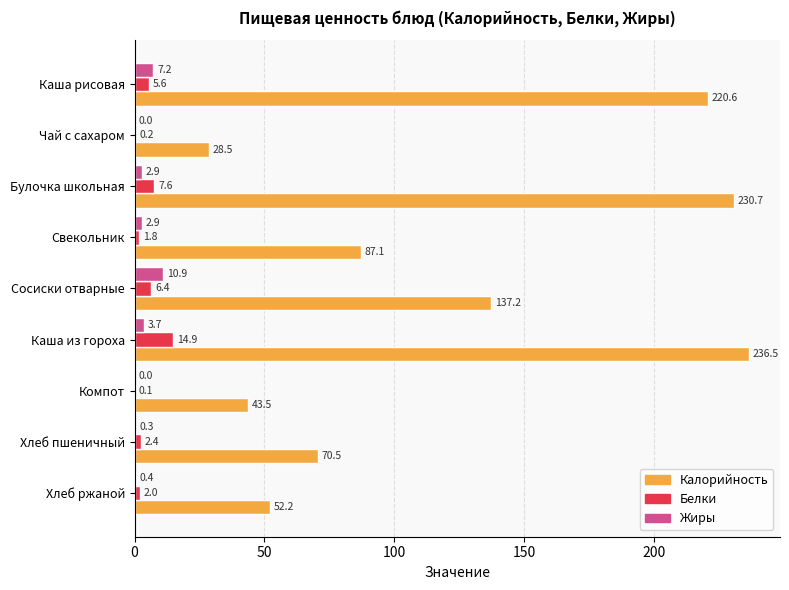

Is it true that Жиры equals 2.9 at Свекольник?

True